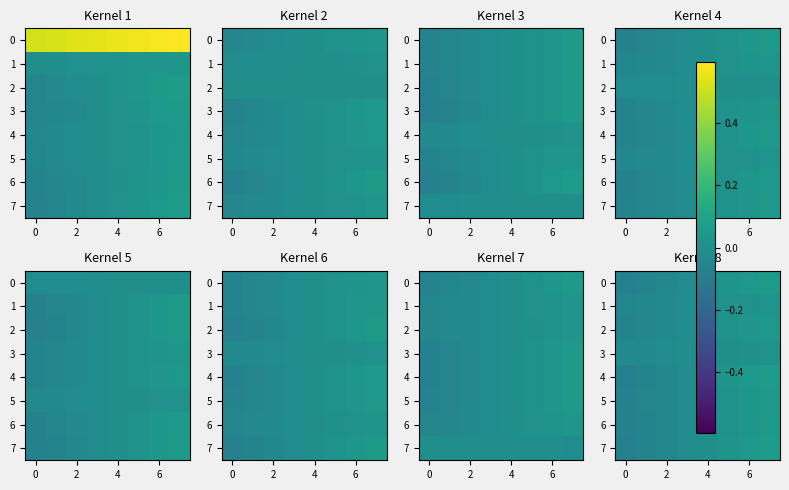

How many categories are shown in the chart?

8